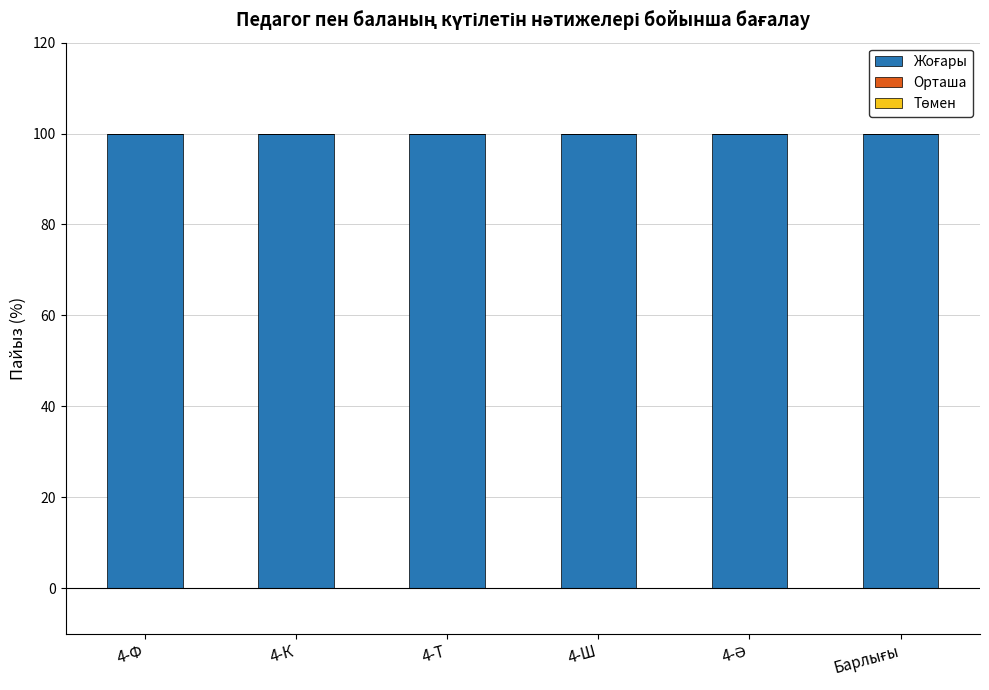

How many bars are there in each group?

3